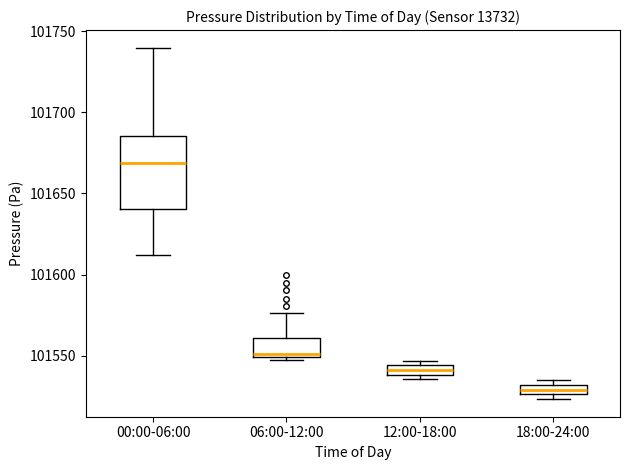

Which box is the tallest, from its lower edge to its upper edge?

00:00-06:00